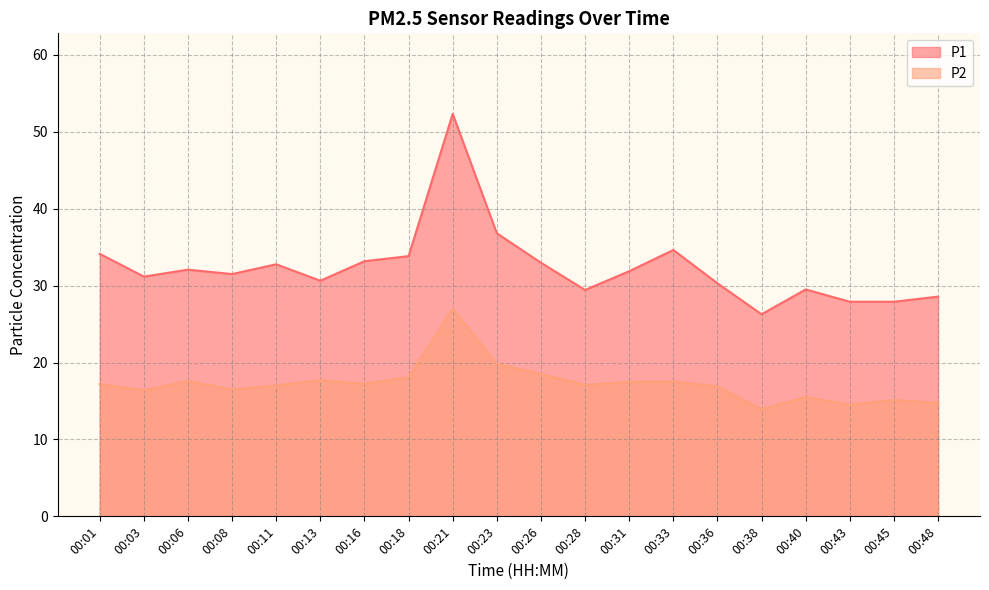

List the series in order of their peak value, highest first.

P1, P2